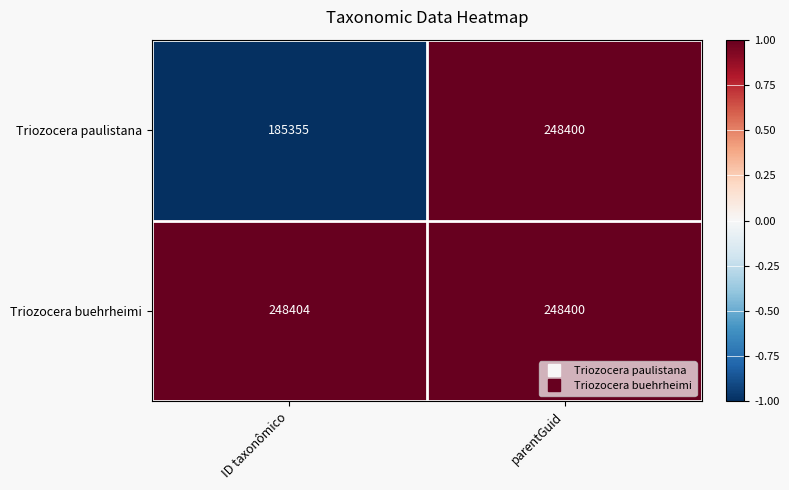

At which category does the chart reach its minimum across all series?

ID taxonômico